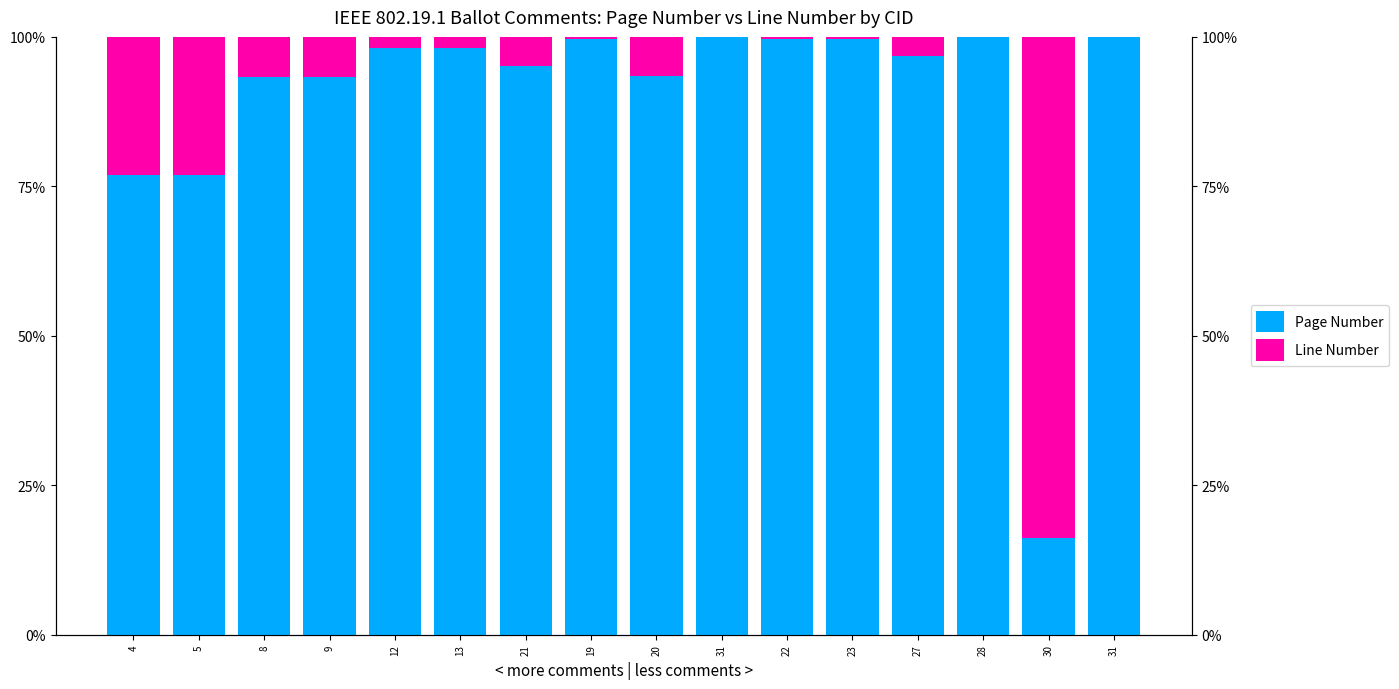

How many bars are there in each group?

2